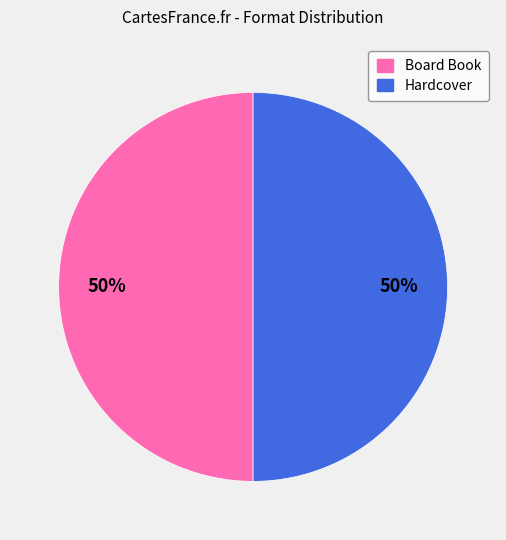

How many slices are in this pie chart?

2